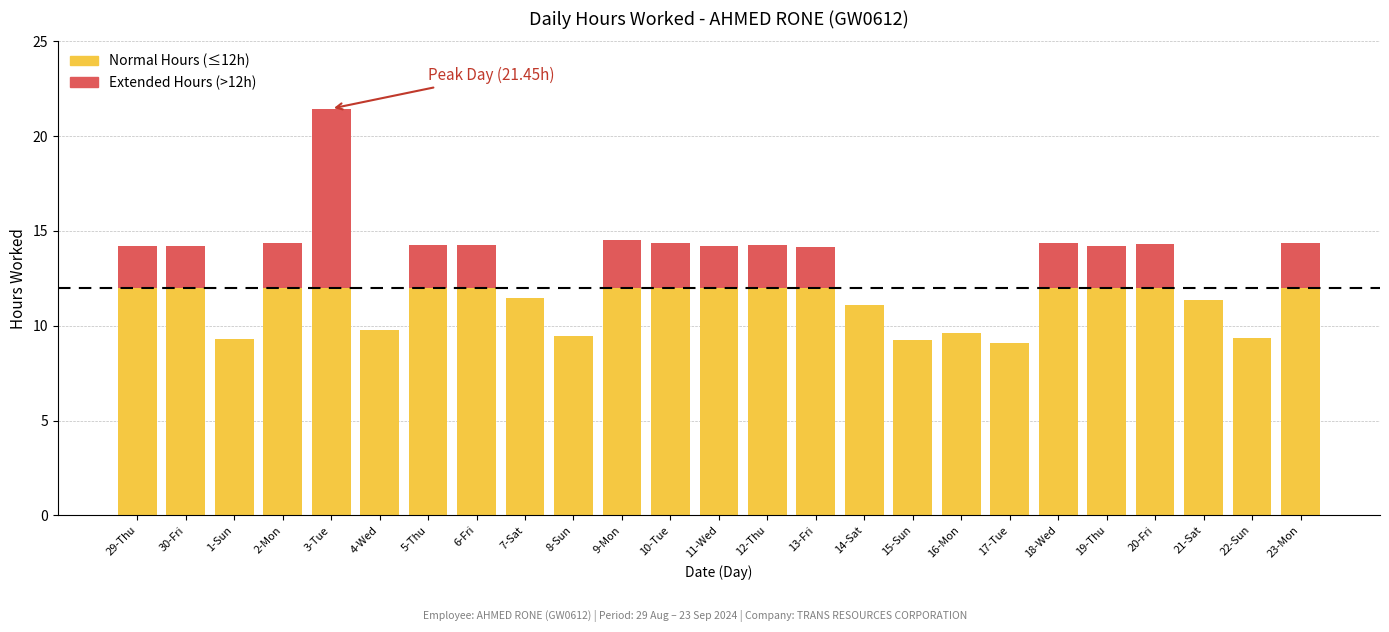

What is the total value across all series at 29-Thu?

14.2